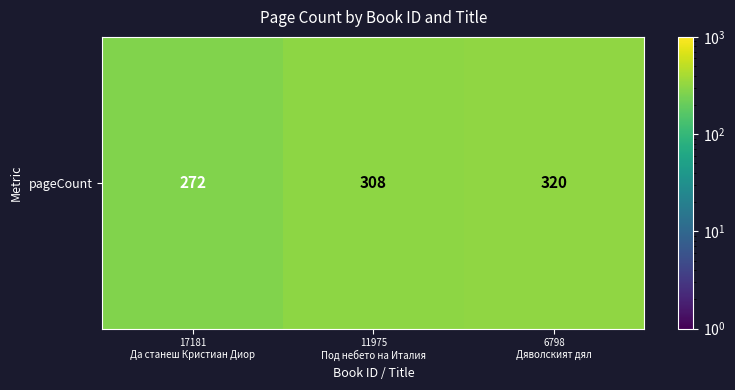

Where is the data nearest to the value 296?

11975
Под небето на Италия